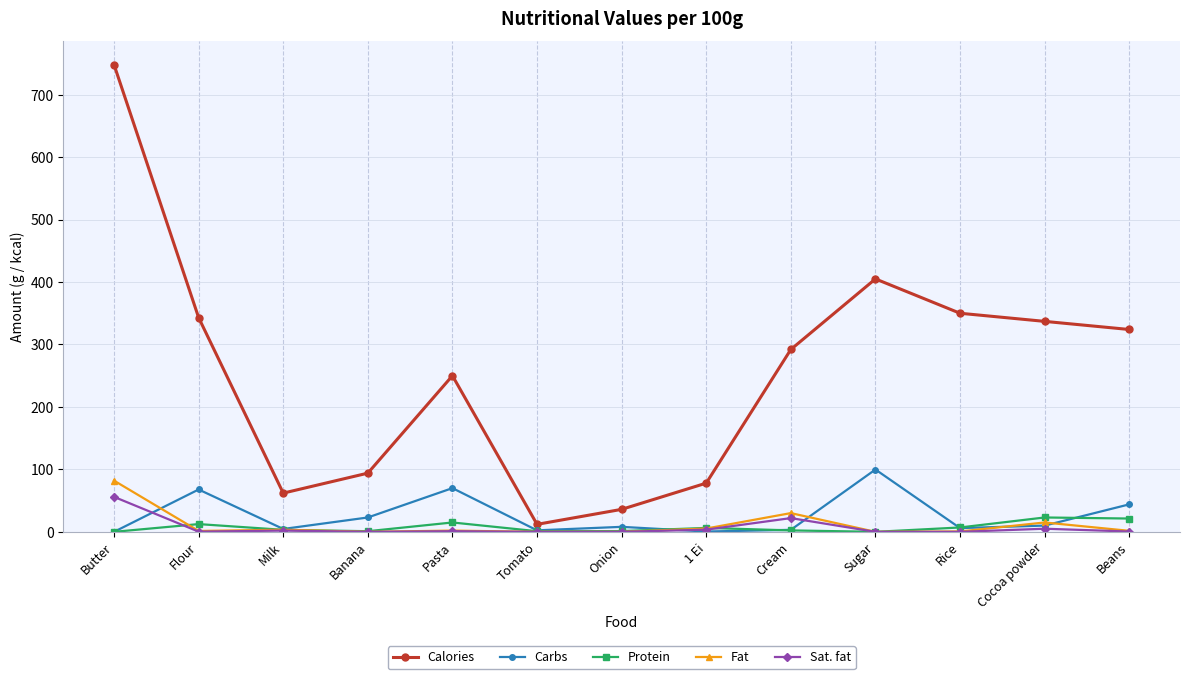

What is the difference between the Fat values at Onion and Milk?

3.4